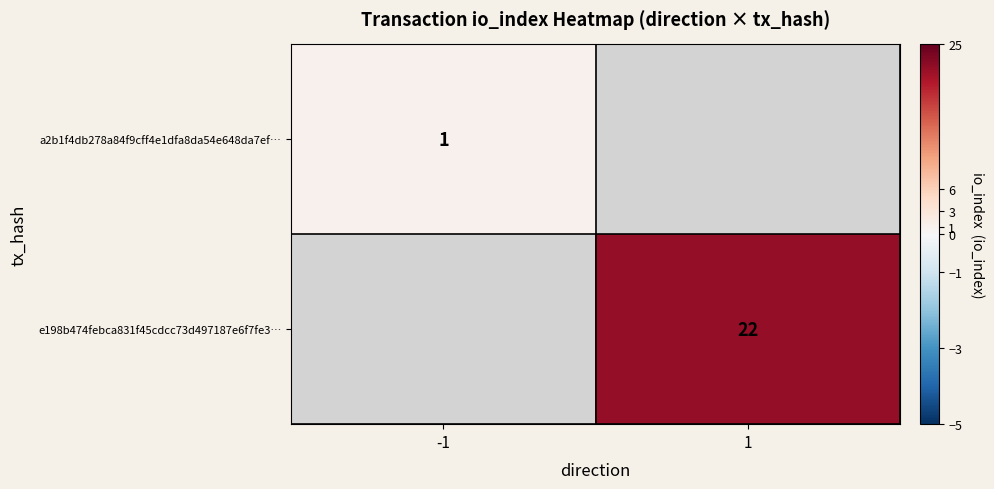

The value of a2b1f4db278a84f9cff4e1dfa8da54e648da7ef… at -1 is 1. True or false?

True